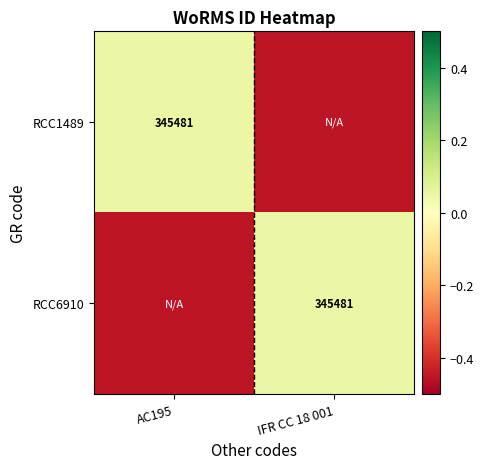

What is the difference between the RCC1489 values at IFR CC 18 001 and AC195?

0.5